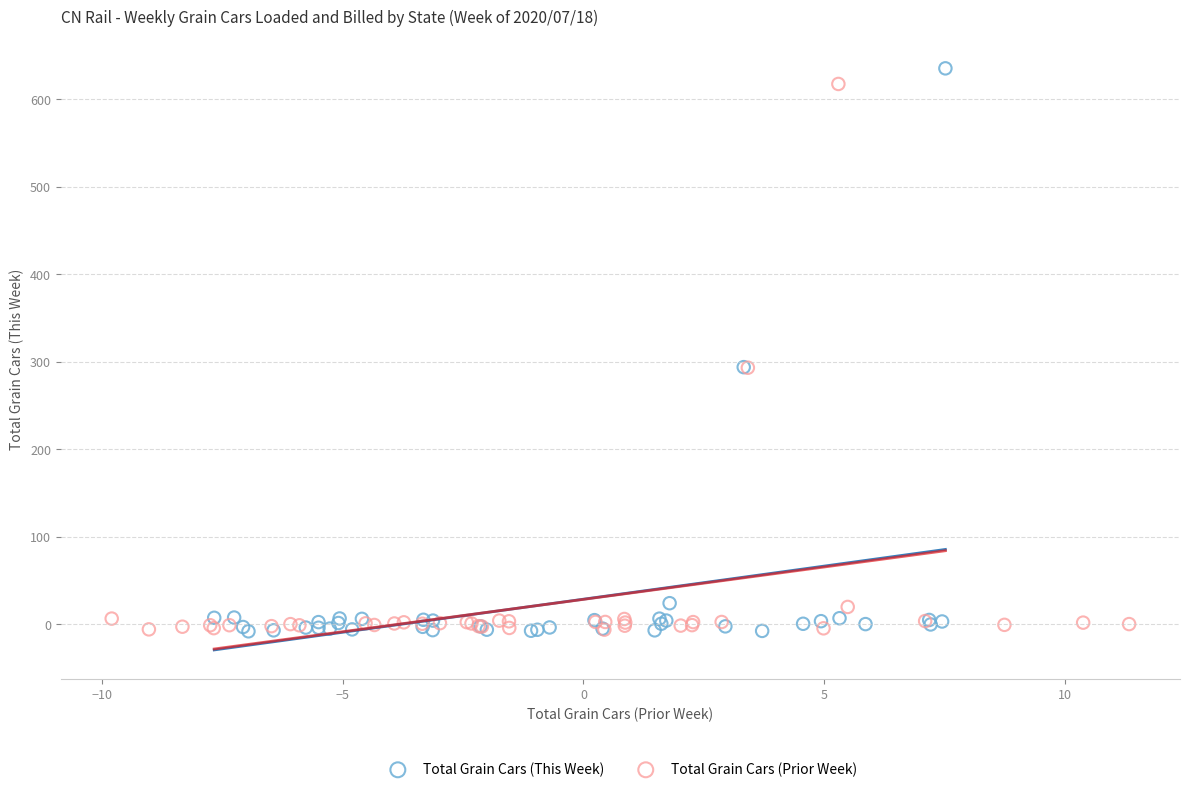

Which series has the largest Y range (max minus min)?

Total Grain Cars (This Week)